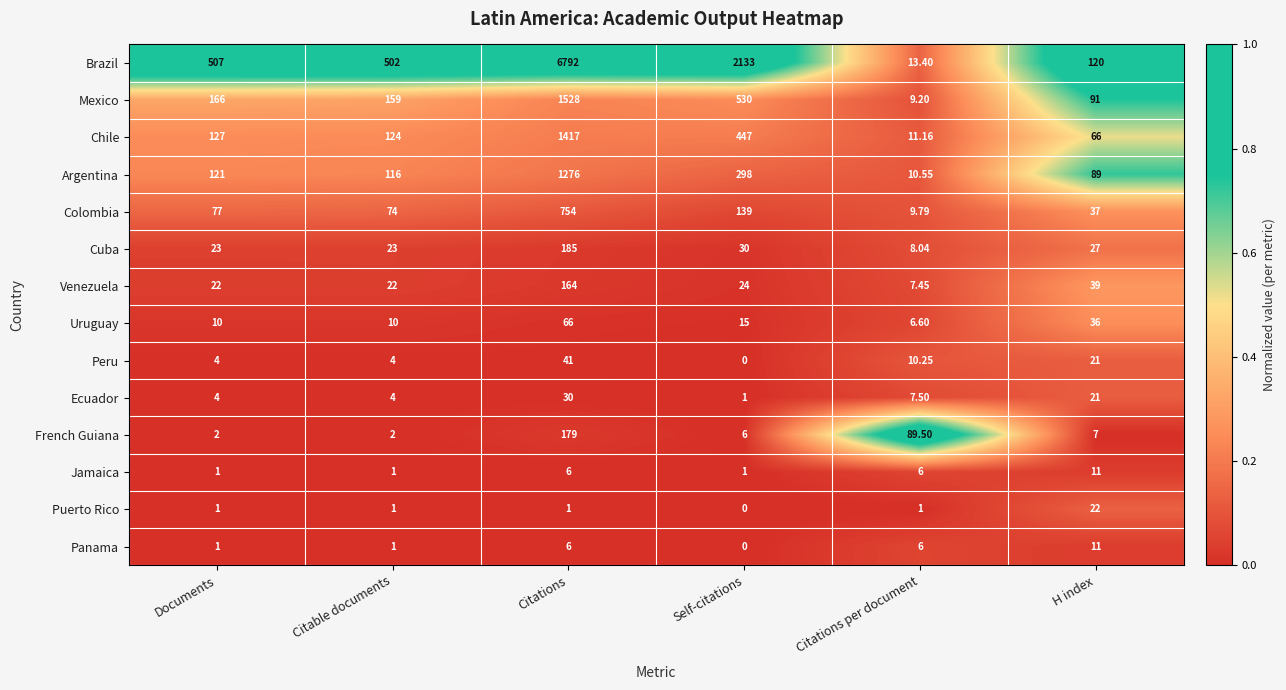

Which series changed the most between Citable documents and H index?

Brazil